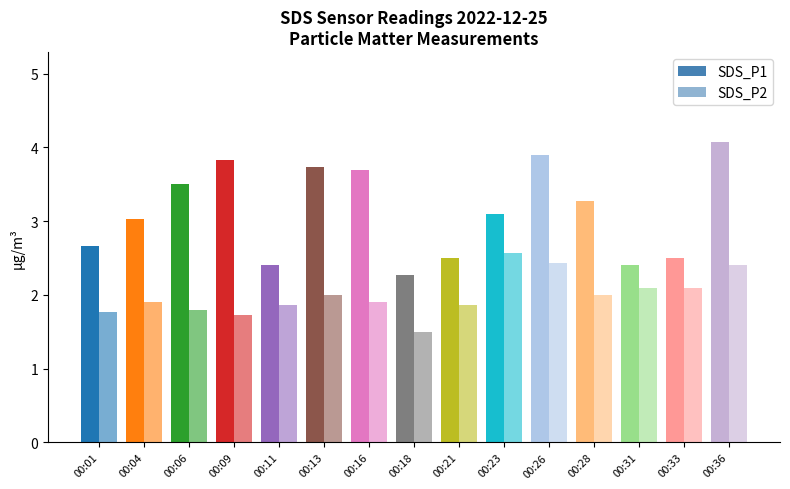

Reading left to right, what are all the values shown in this chart?

SDS_P1: 00:01=2.7	00:04=3.0	00:06=3.5	00:09=3.8	00:11=2.4	00:13=3.7	00:16=3.7	00:18=2.3	00:21=2.5	00:23=3.1	00:26=3.9	00:28=3.3	00:31=2.4	00:33=2.5	00:36=4.1
SDS_P2: 00:01=1.8	00:04=1.9	00:06=1.8	00:09=1.7	00:11=1.9	00:13=2.0	00:16=1.9	00:18=1.5	00:21=1.9	00:23=2.6	00:26=2.4	00:28=2.0	00:31=2.1	00:33=2.1	00:36=2.4